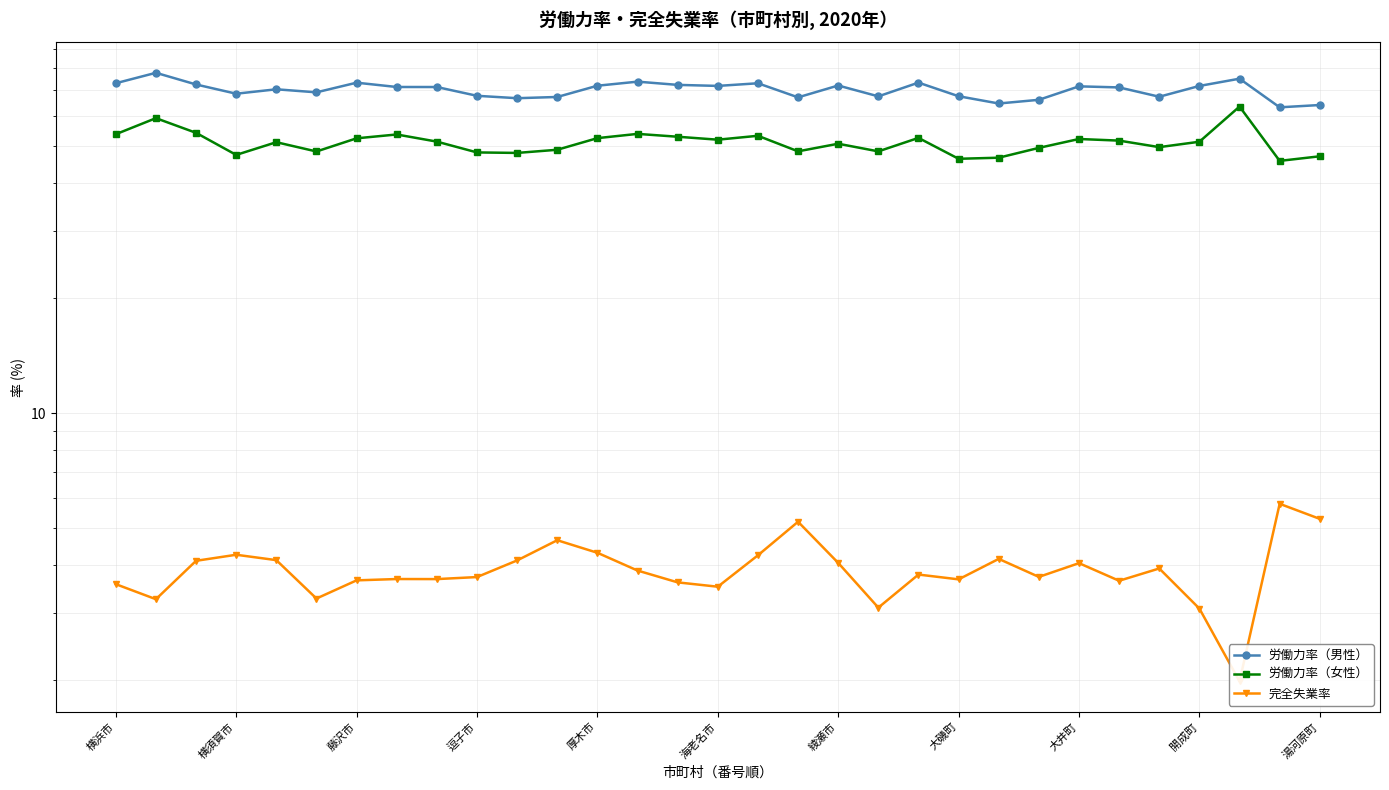

What is the label of the 17th point from the right?

14